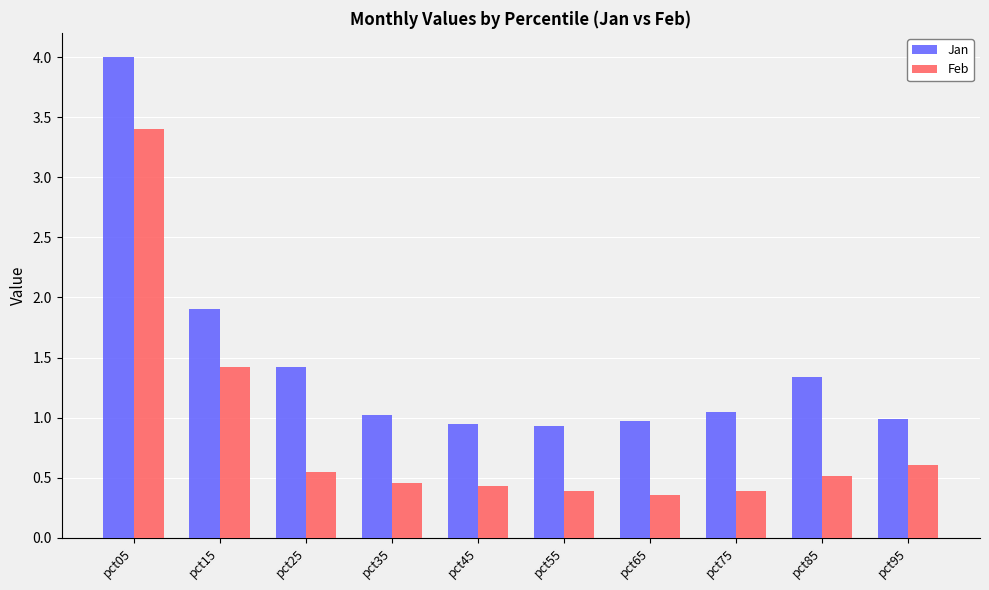

List the series in order of their overall mean, lowest first.

Feb, Jan